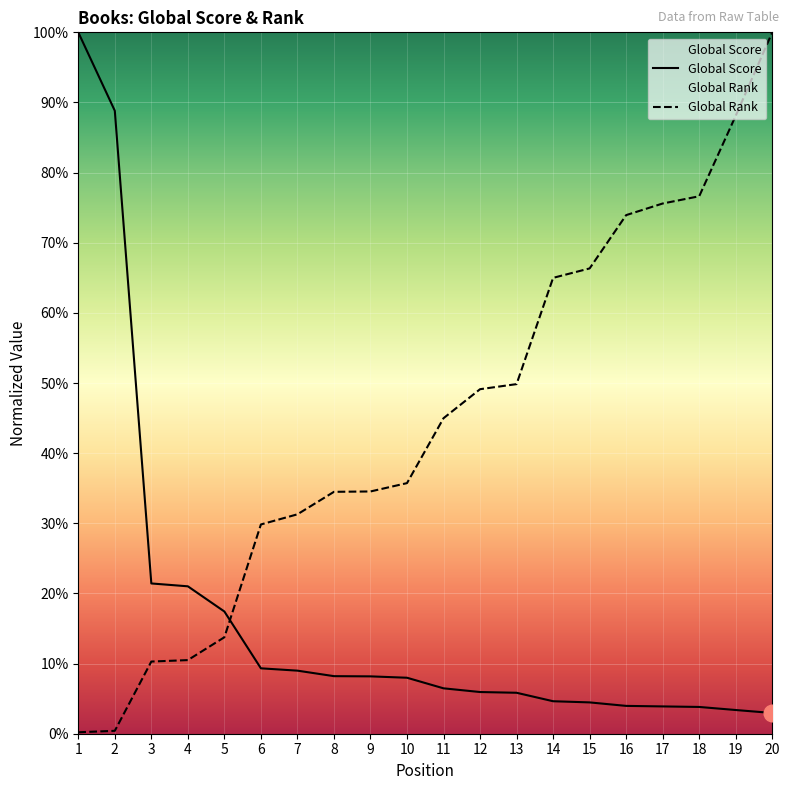

What is the average value of the Global Rank series?

44.5